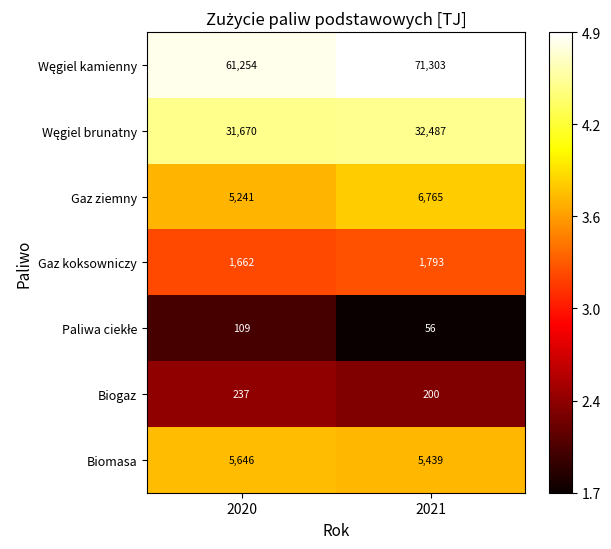

What is the total value across all series at 2021?

118043